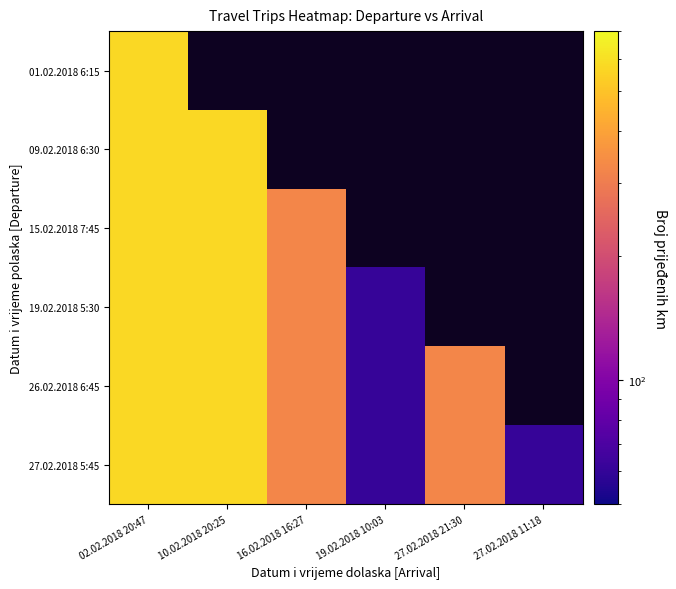

Between 10.02.2018 20:25 and 16.02.2018 16:27, which is larger?

16.02.2018 16:27